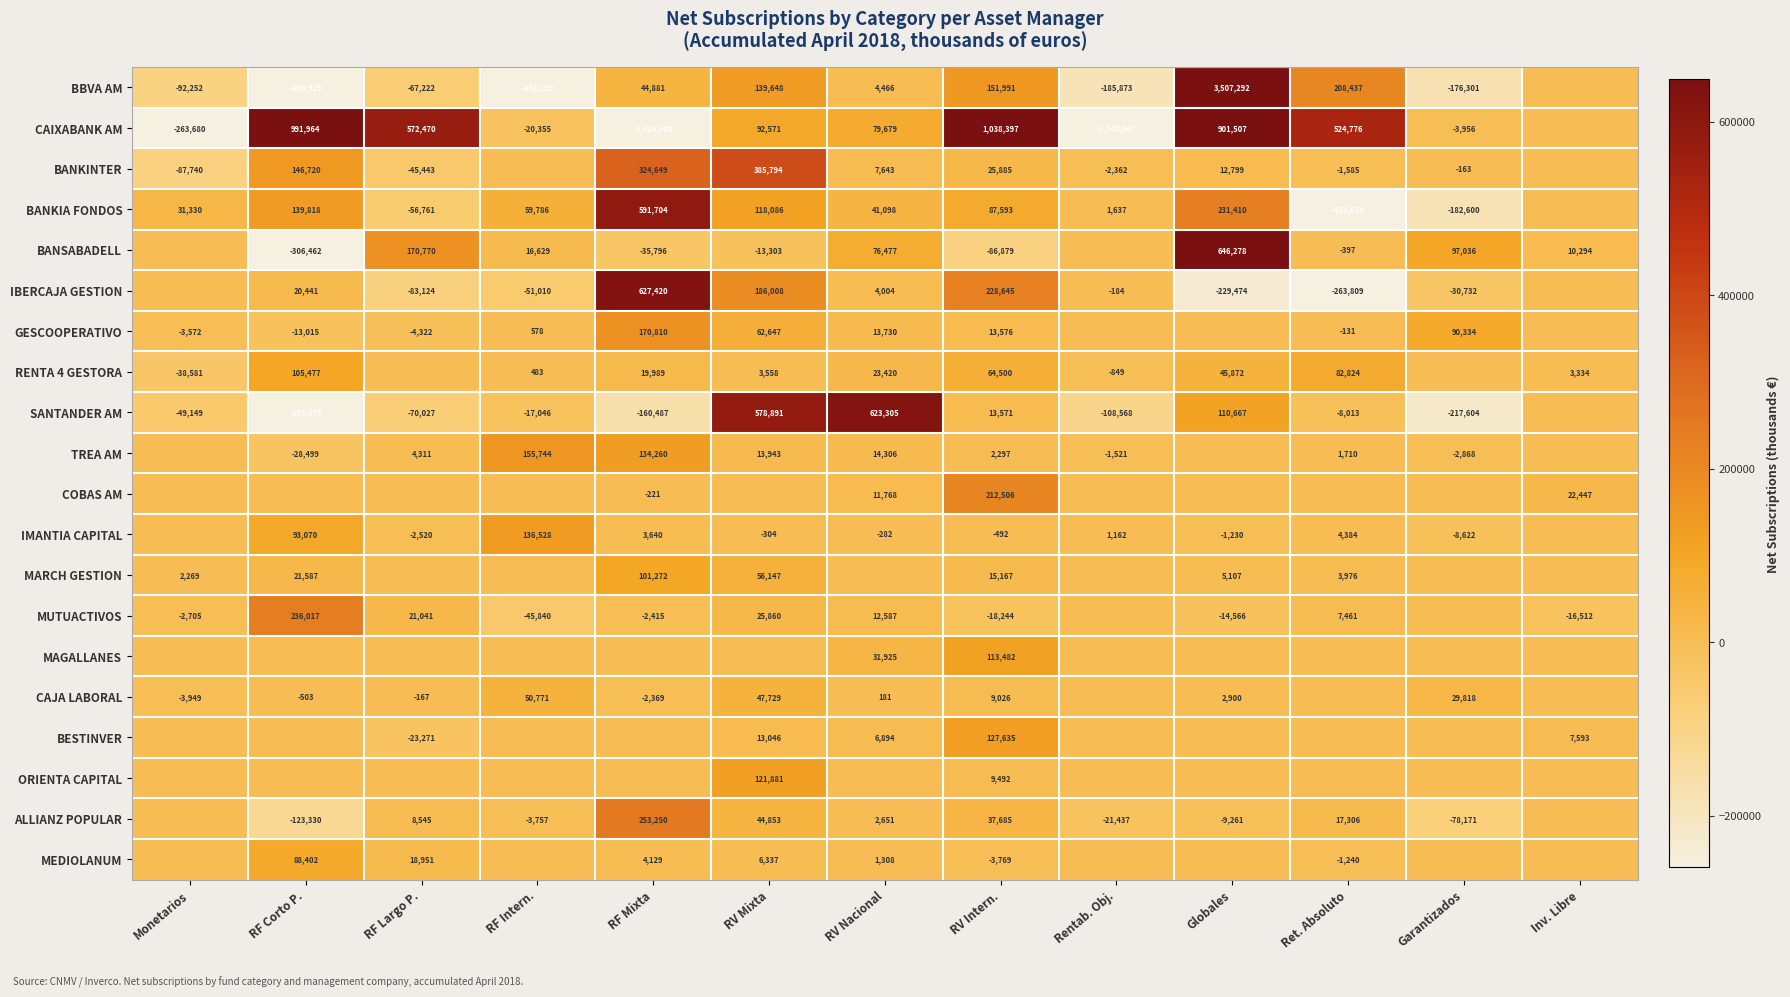

At which category is the sum across all series the highest?

Globales